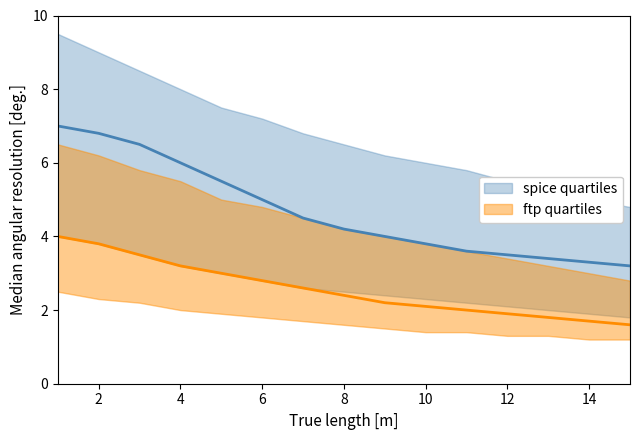

True or false: ftp quartiles upper has a value of 8.5 at 2.

False